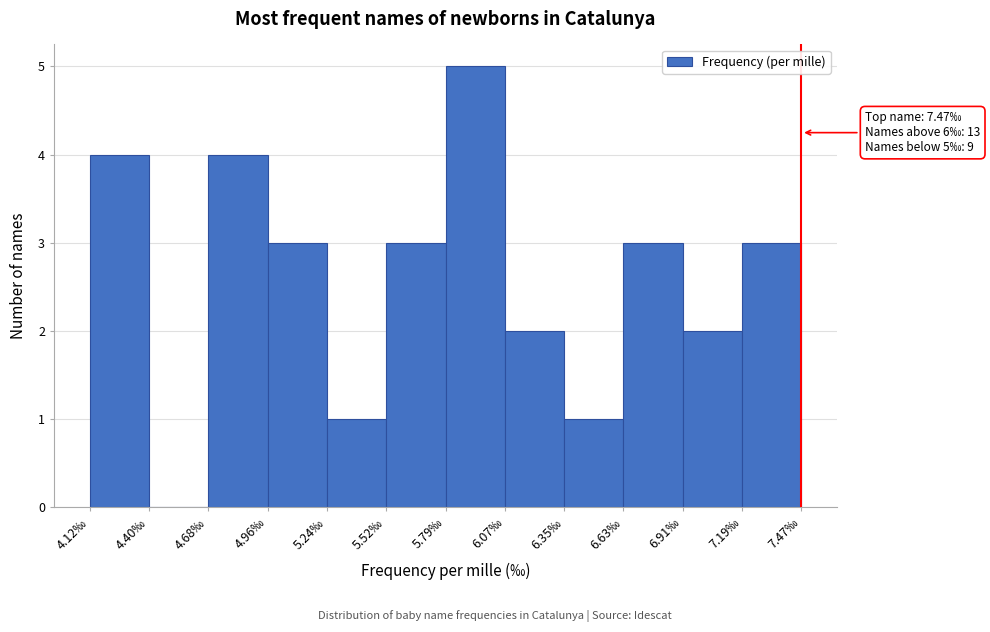

Which range on the x-axis has the tallest bar?

5.80 to 6.05